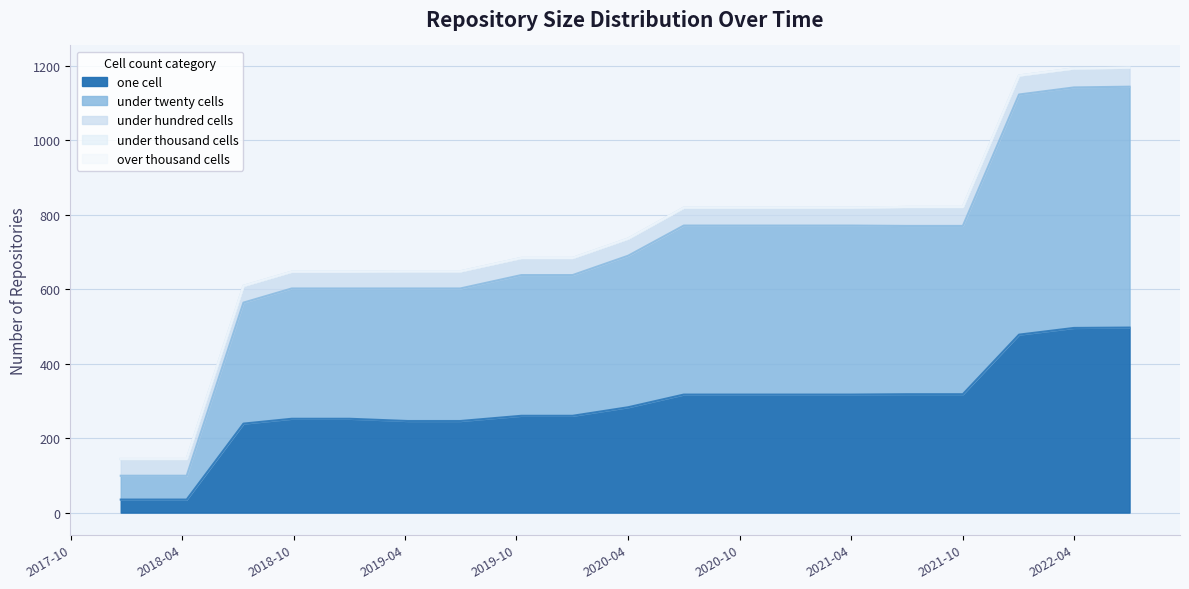

True or false: under_hundred_cells and under_twenty_cells cross at least once.

False